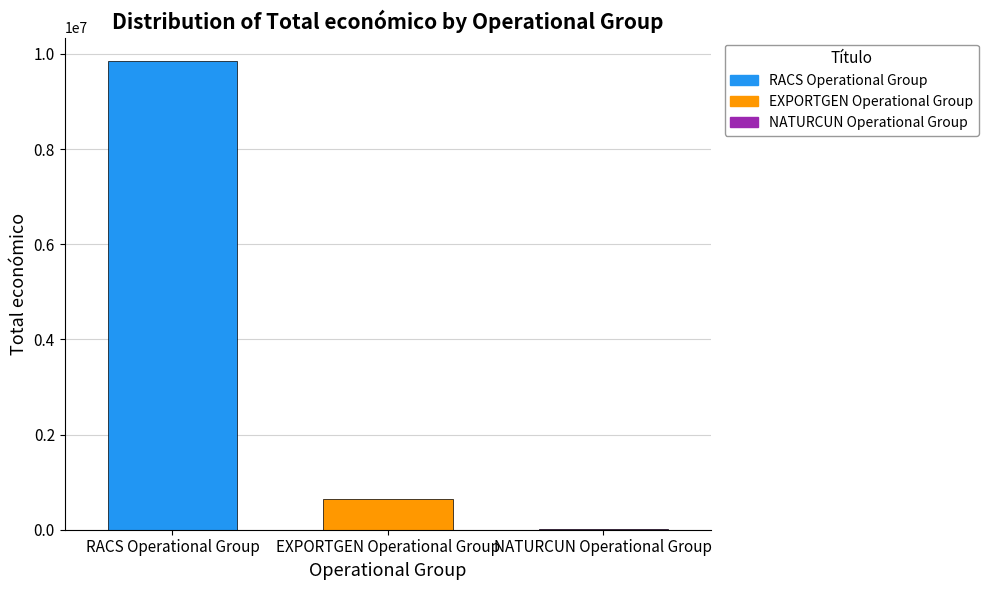

Is it true that RACS Operational Group equals 14524287 at EXPORTGEN Operational Group?

False